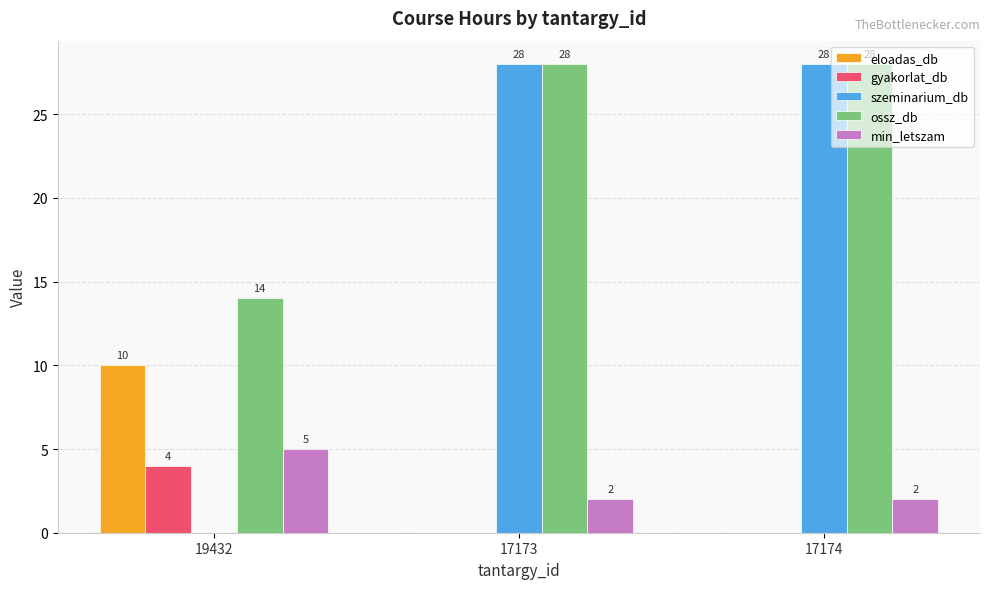

Between 19432 and 17173, which series saw the biggest shift?

szeminarium_db